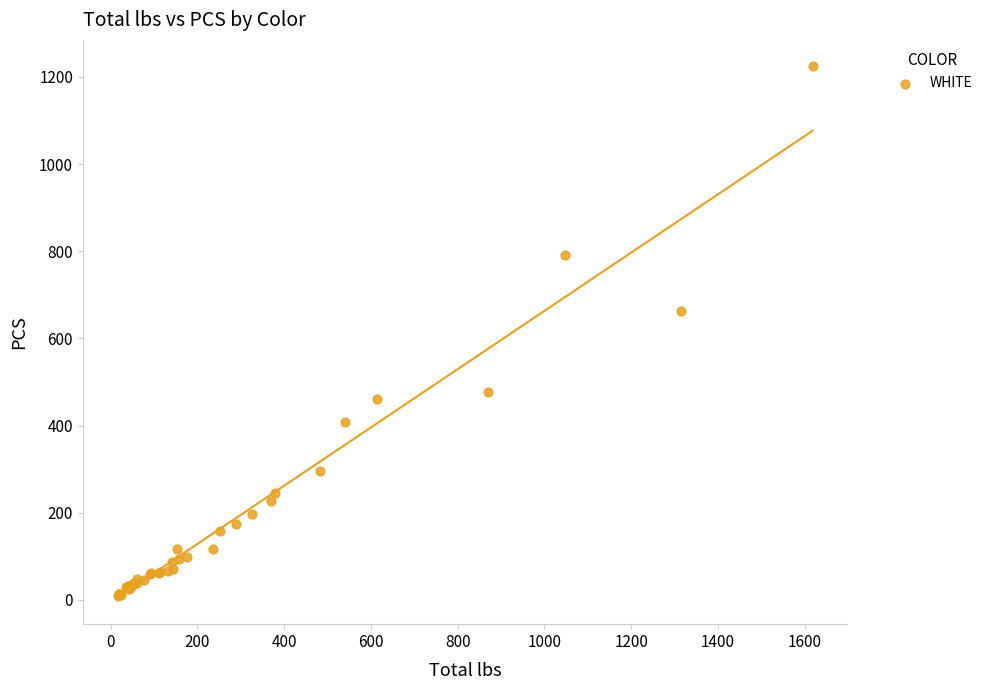

What Y value in the scatter plot is closest to 616?

663